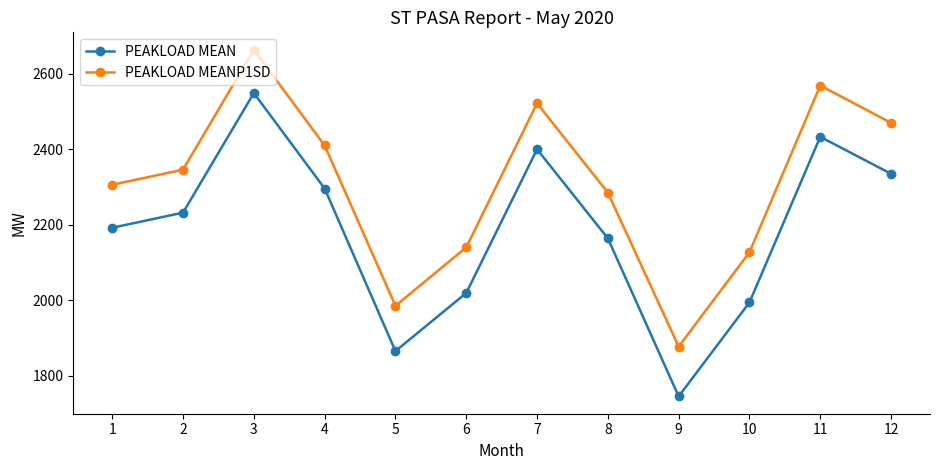

Where is PEAKLOAD MEANP1SD nearest to the value 2270?

8